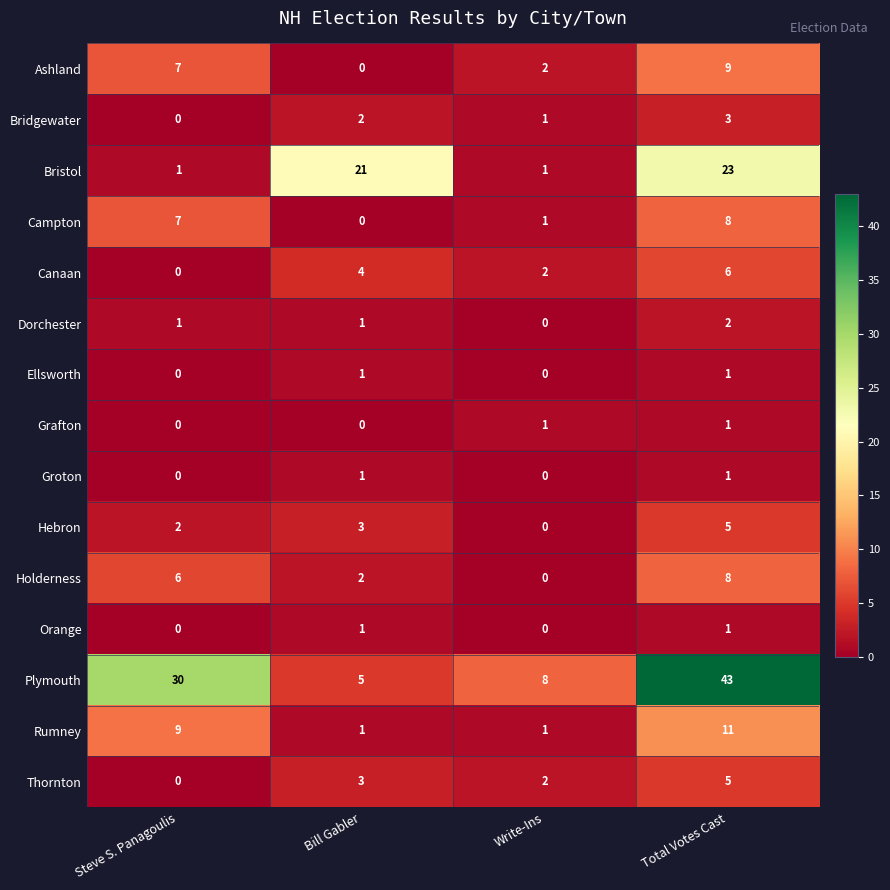

Rank the categories by Ashland value from highest to lowest.

Total Votes Cast, Steve S. Panagoulis, Write-Ins, Bill Gabler